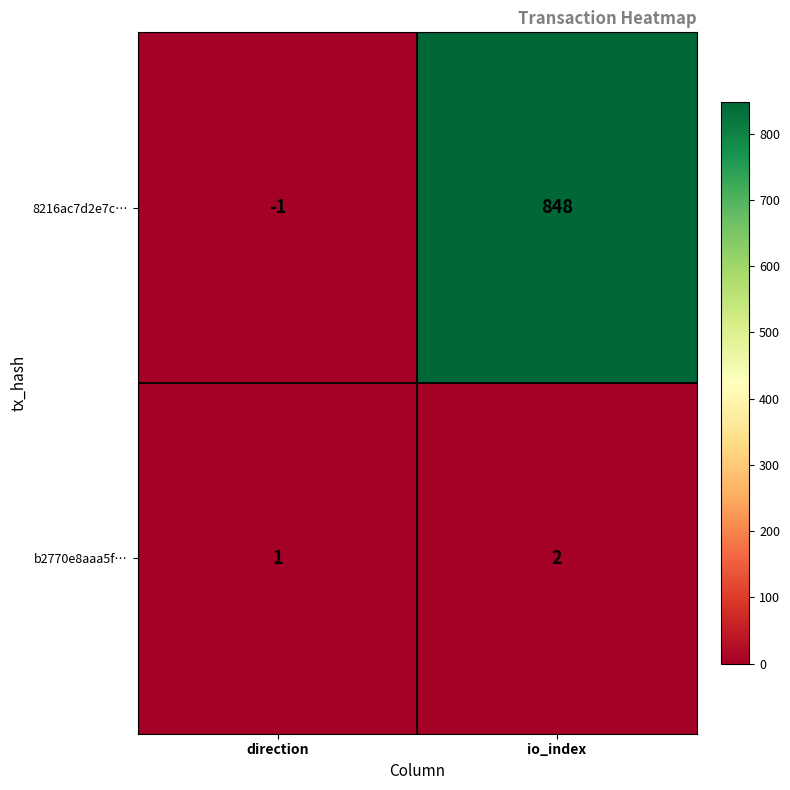

Which label corresponds to the smallest value in the chart?

direction